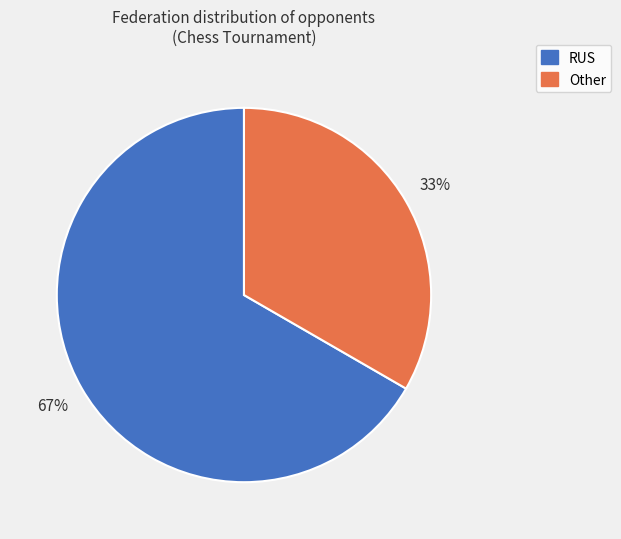

To the nearest percent, what is the combined percentage of RUS and Other?

100%